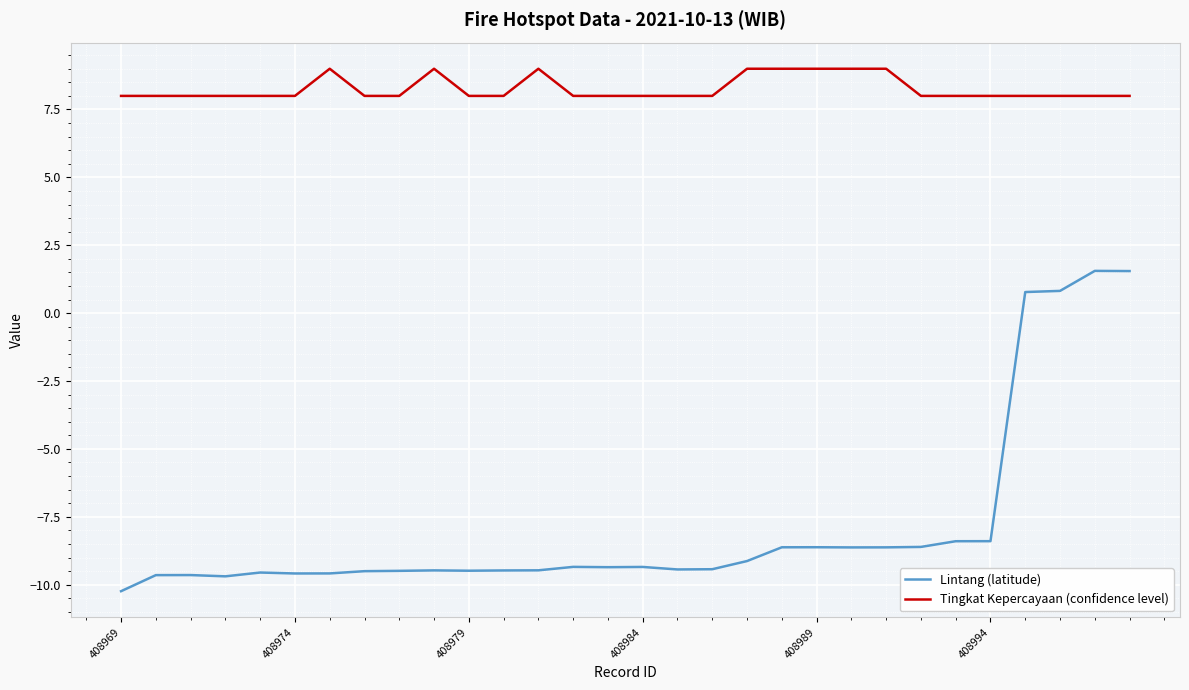

What are all the series names shown in the legend?

Lintang (latitude), Tingkat Kepercayaan (confidence level)